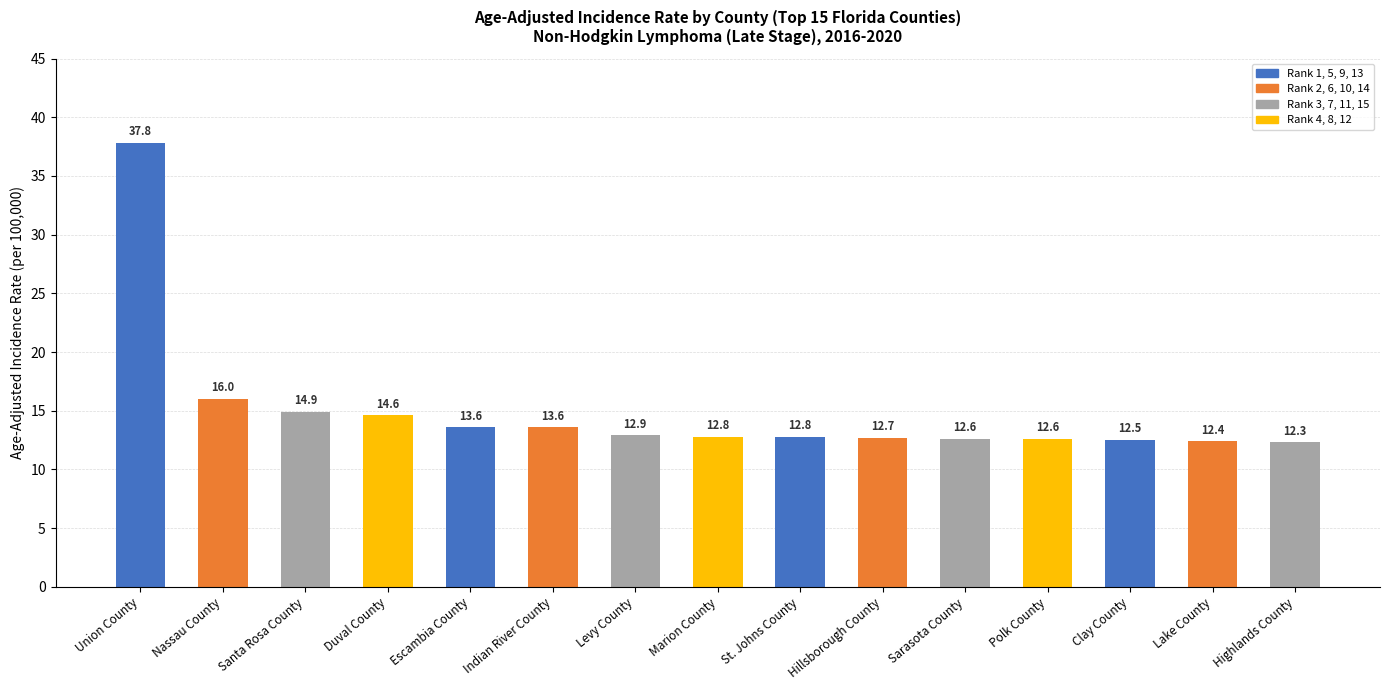

What is the change in value from Union County to Escambia County?

-24.2